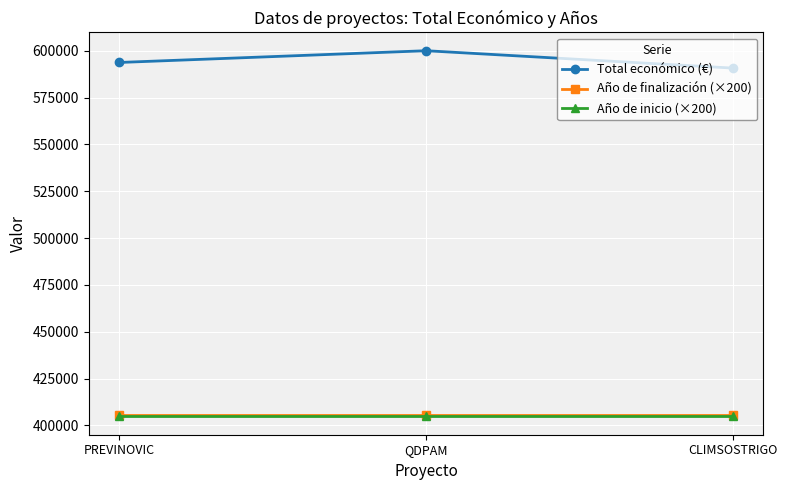

The Total económico (€) series shows 590712 at CLIMSOSTRIGO. True or false?

True